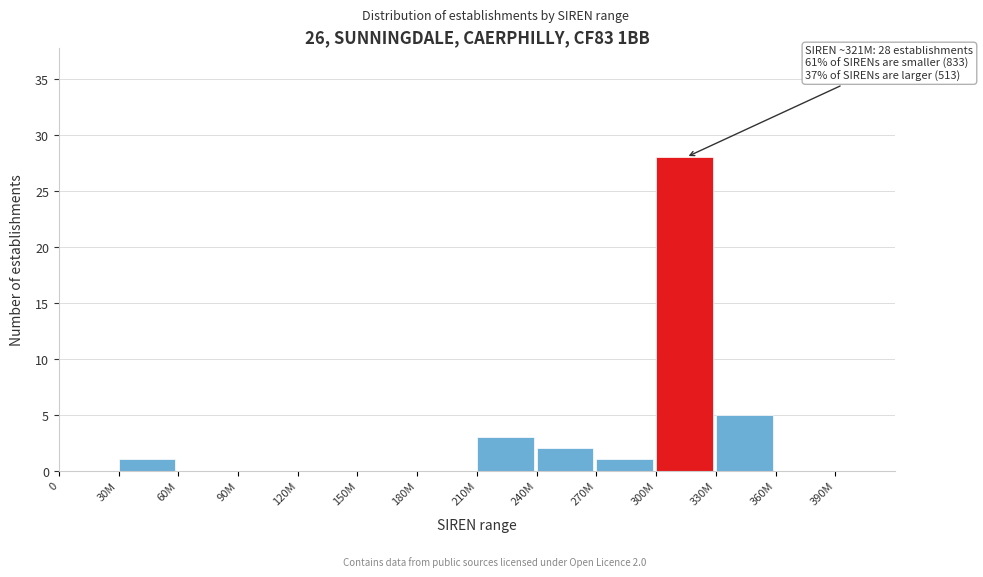

Reading left to right, list all the values displayed in this chart.

0=0	30M=1	60M=0	90M=0	120M=0	150M=0	180M=0	210M=3	240M=2	270M=1	300M=28	330M=5	360M=0	390M=0